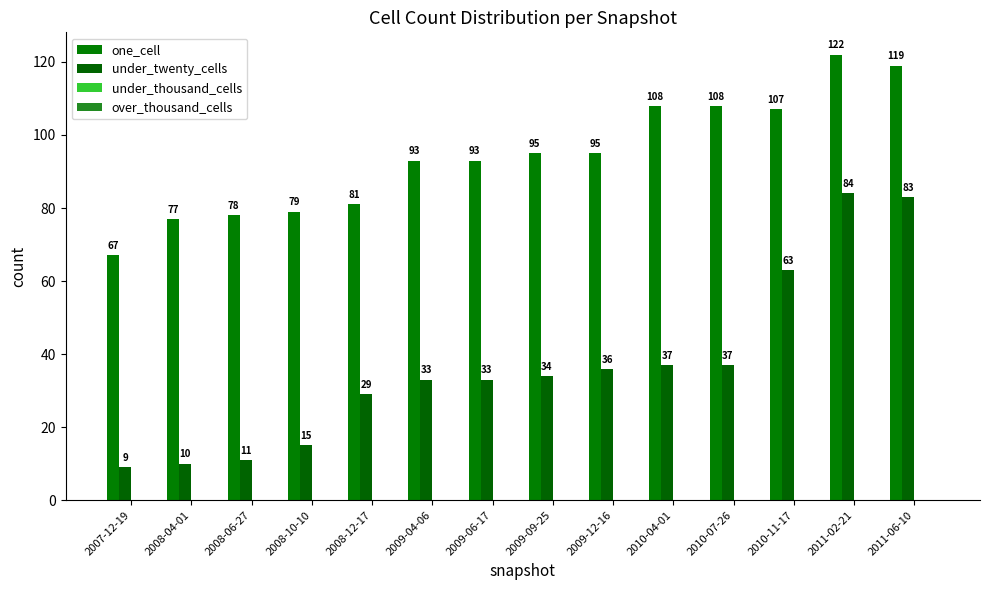

How many series are shown in this chart?

2